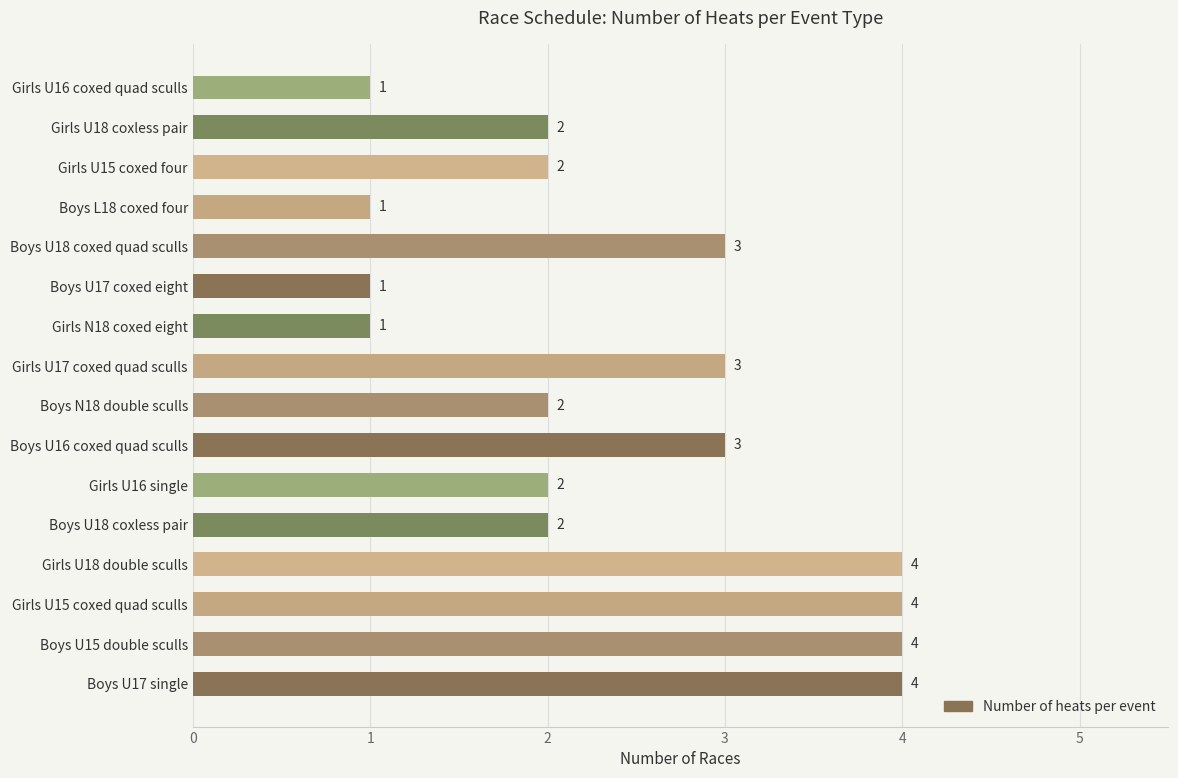

What is the ratio of the value at Boys U18 coxed quad sculls to the value at Girls U15 coxed four?

1.5